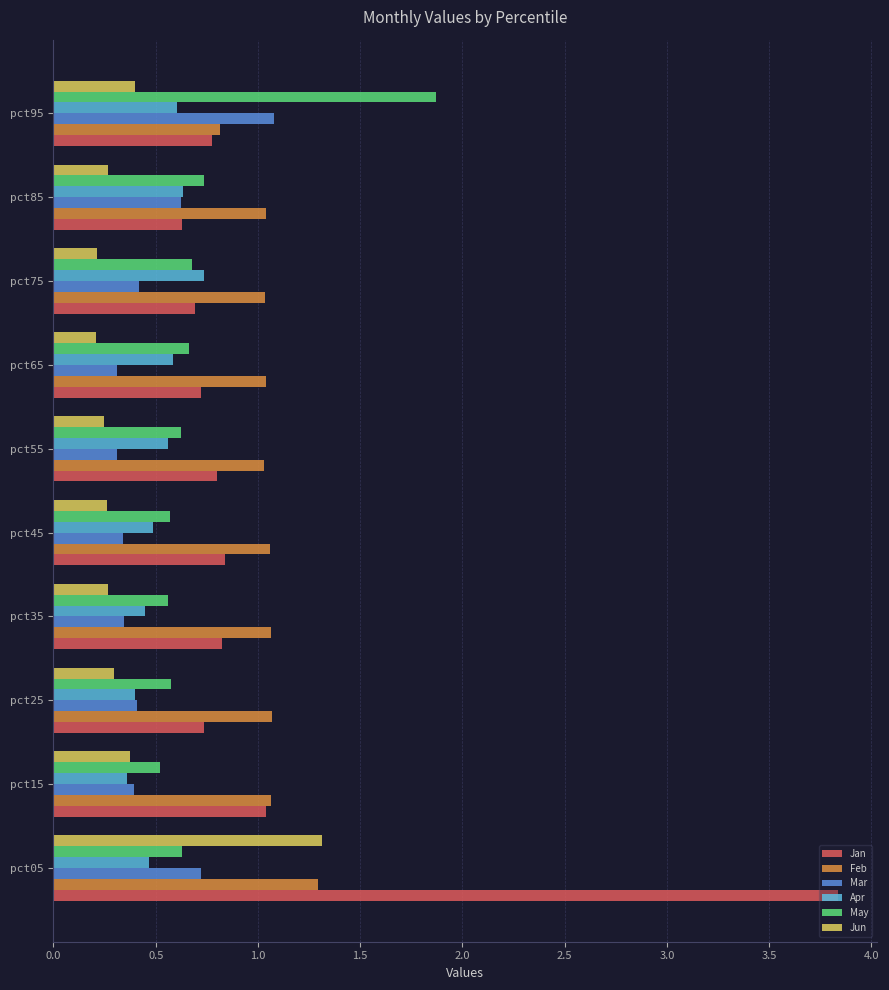

The May series shows 0.8 at pct55. True or false?

False